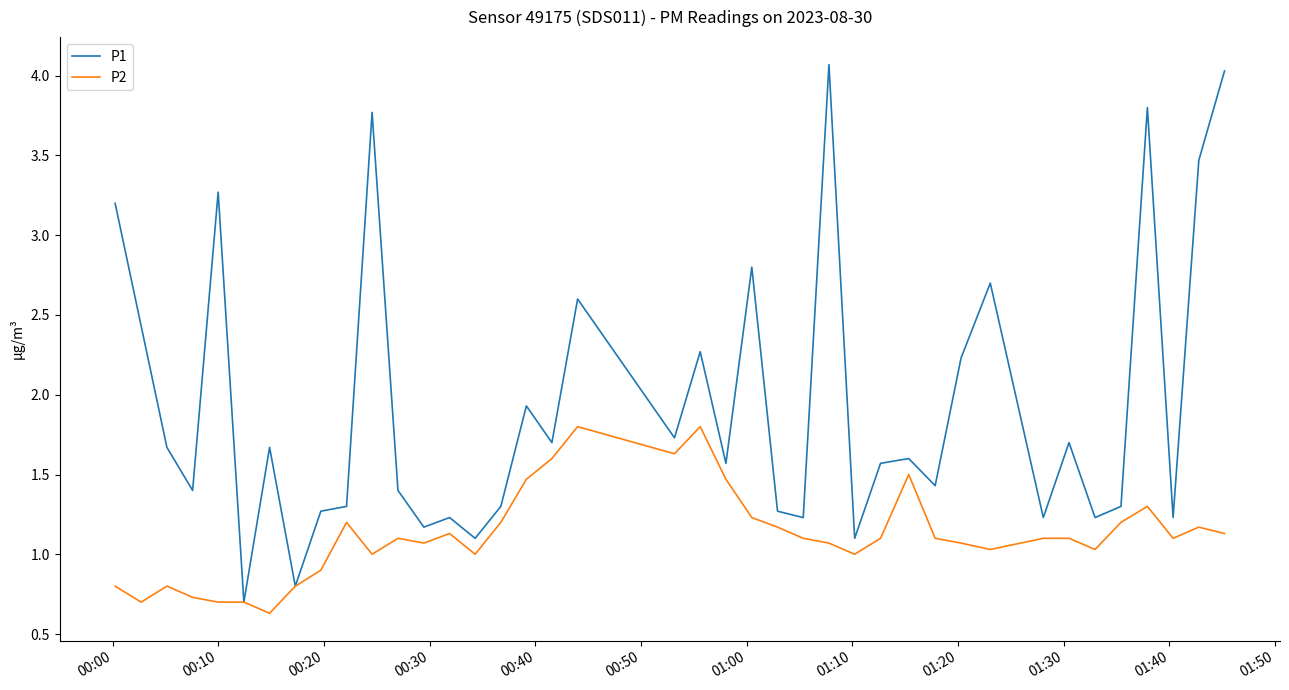

What is the maximum value for P2?

1.8